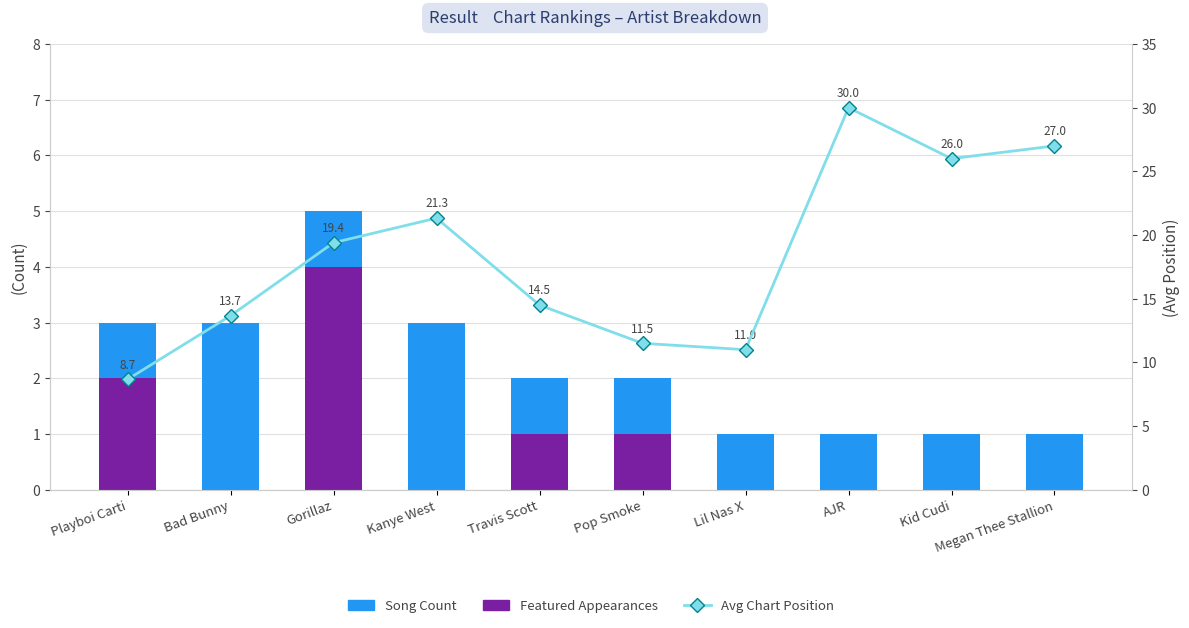

What value does the Song Count series have at AJR?

1.0